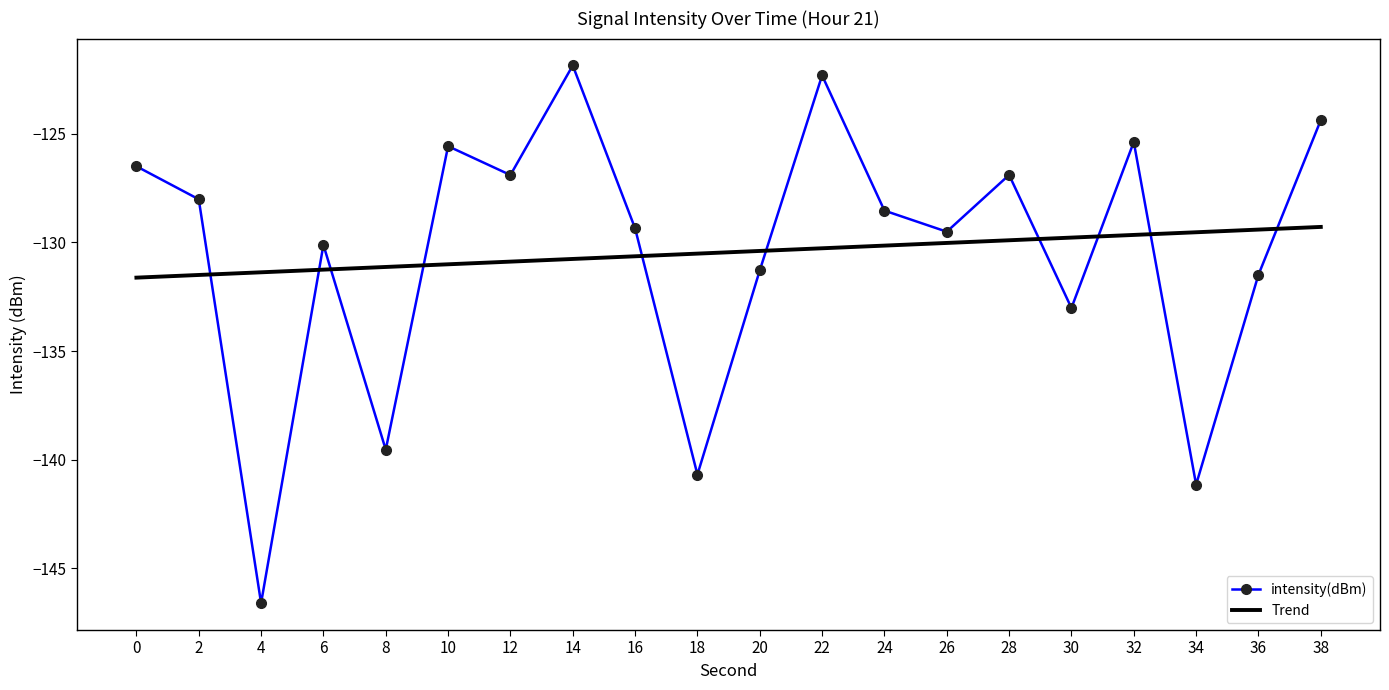

After their last crossing, which series has the higher values: Trend or intensity(dBm)?

intensity(dBm)